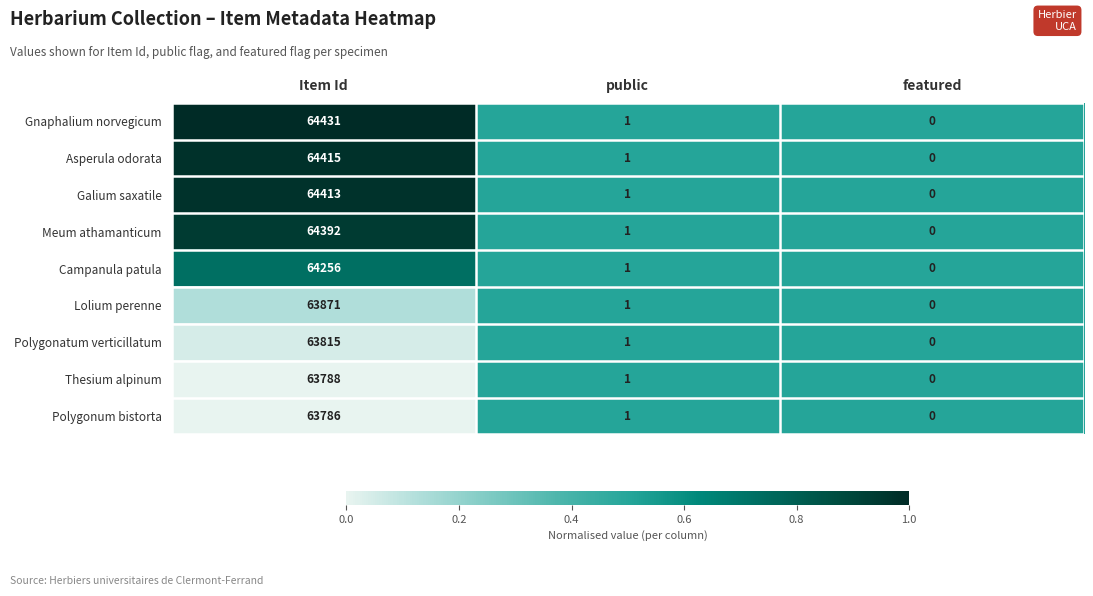

Count the number of categories in the chart.

3